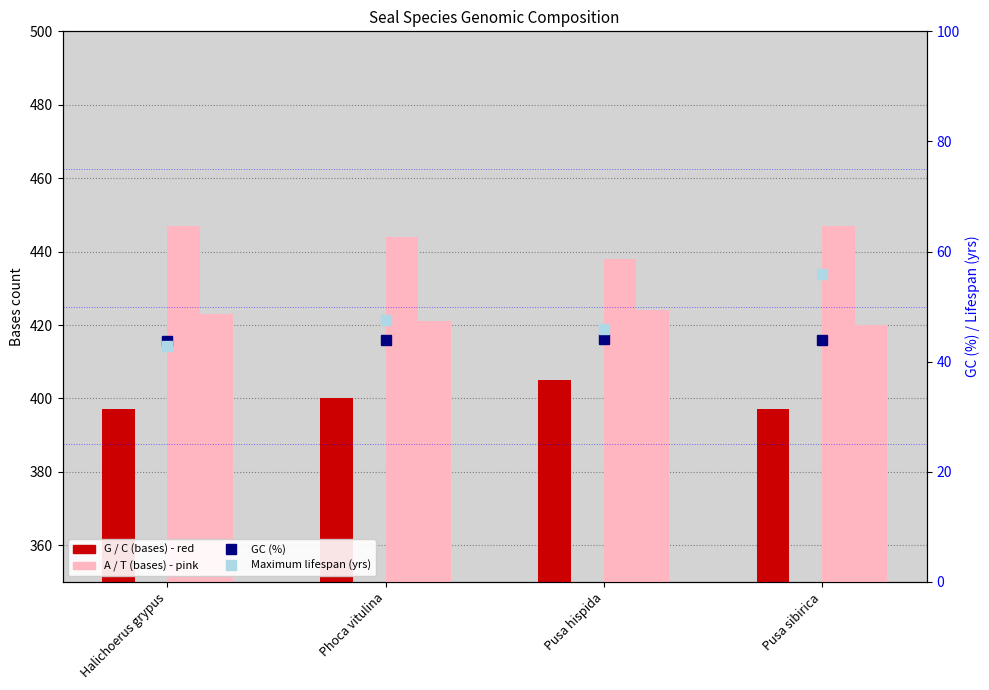

At how many categories does at least one series exceed 229?

4